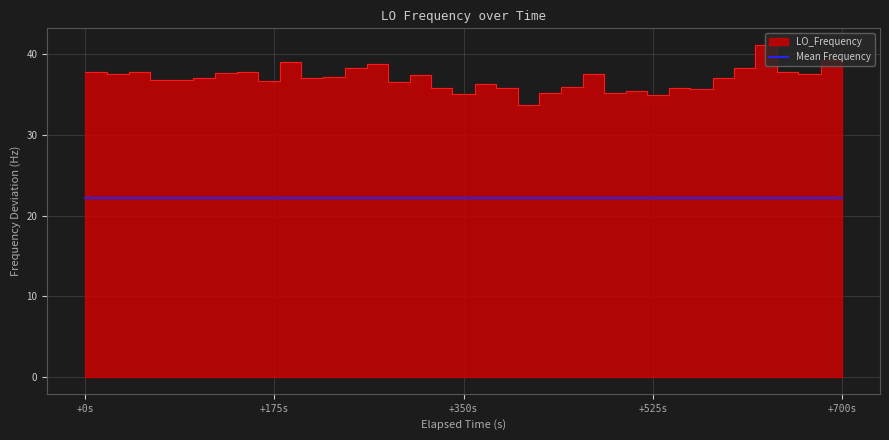

At which label does the data first exceed 37?

+0s